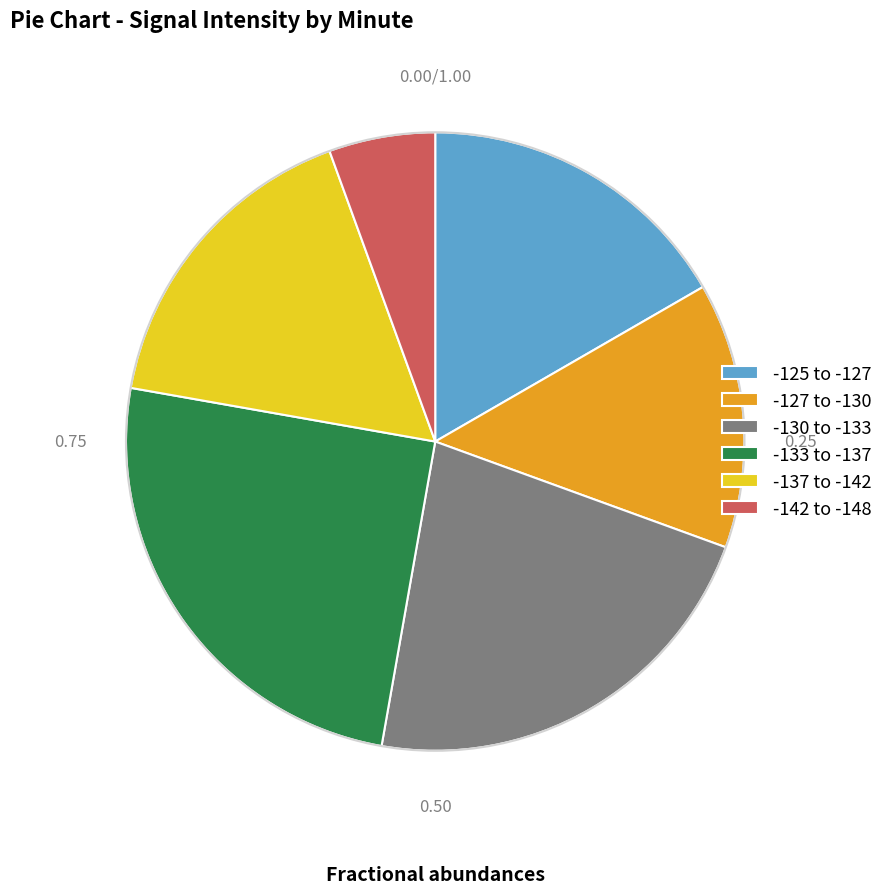

Count the number of slices in the pie.

6